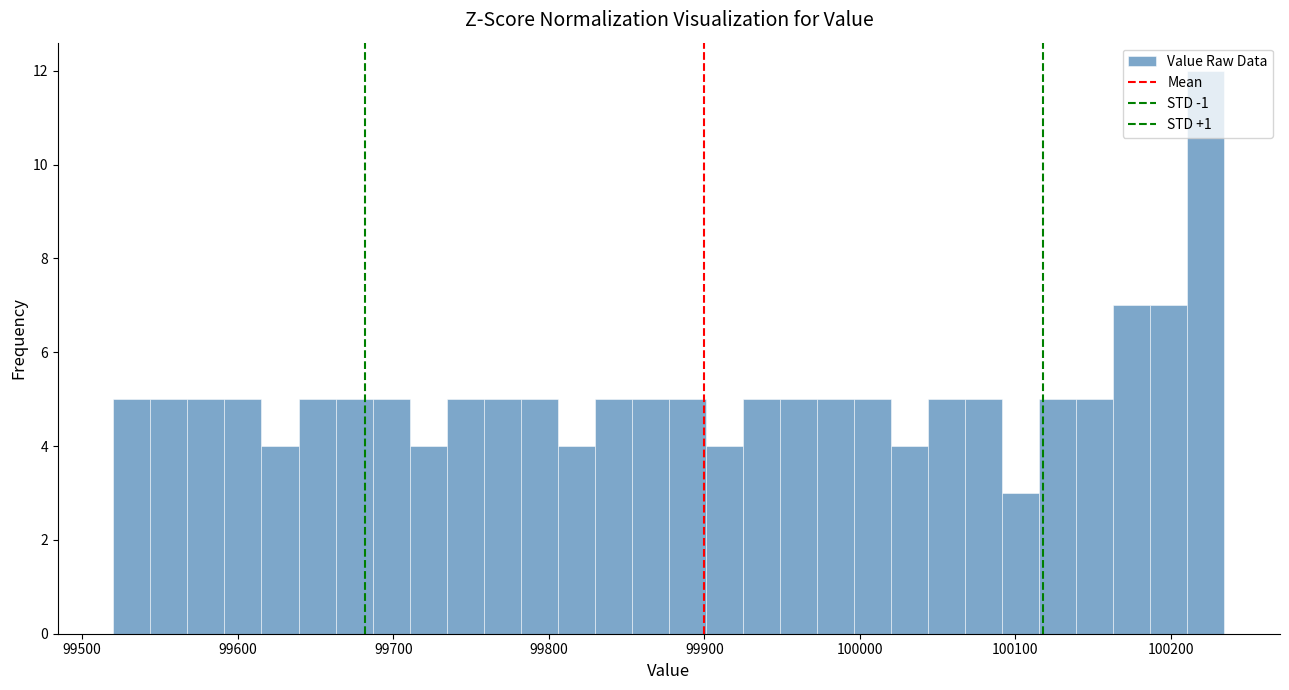

Around what value on the x-axis is the tallest bar? Give the approximate position of its centre, as read against the axis.

100220